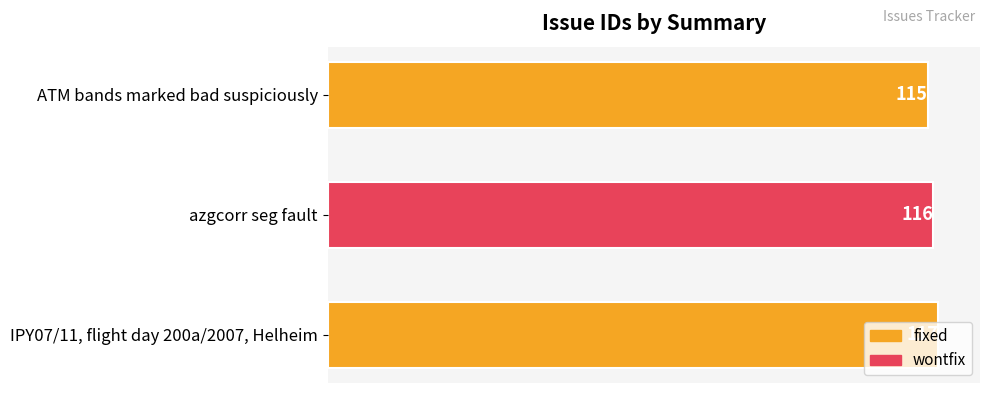

Is it true that the value at azgcorr seg fault is 178?

False